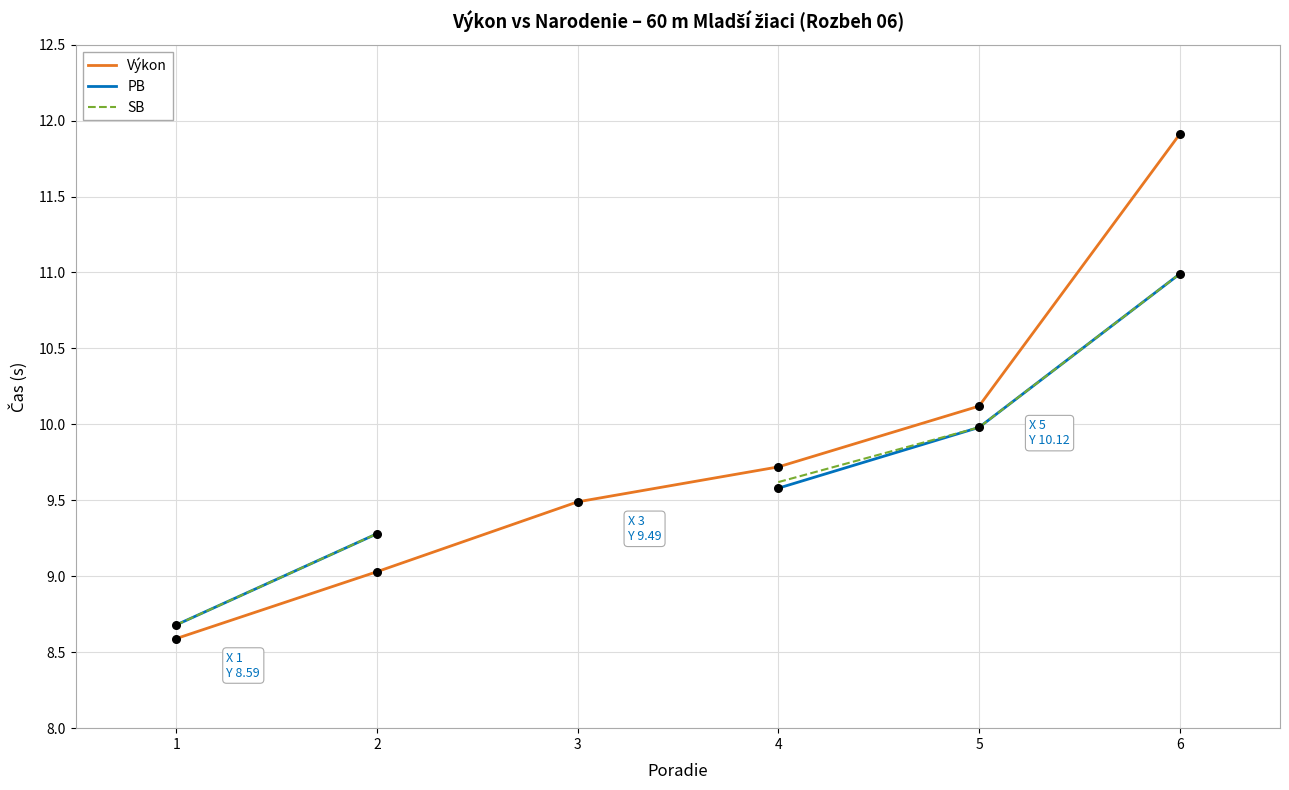

Which series reaches the minimum Y coordinate?

Výkon